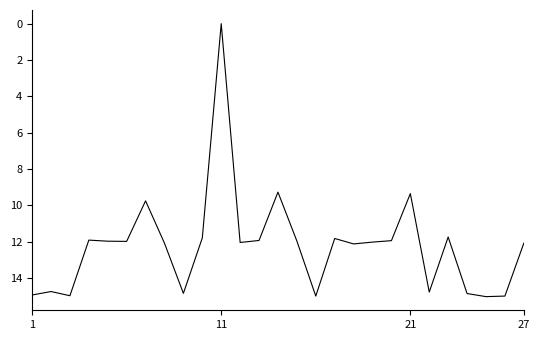

What is the difference between the maximum and minimum values?

15.0